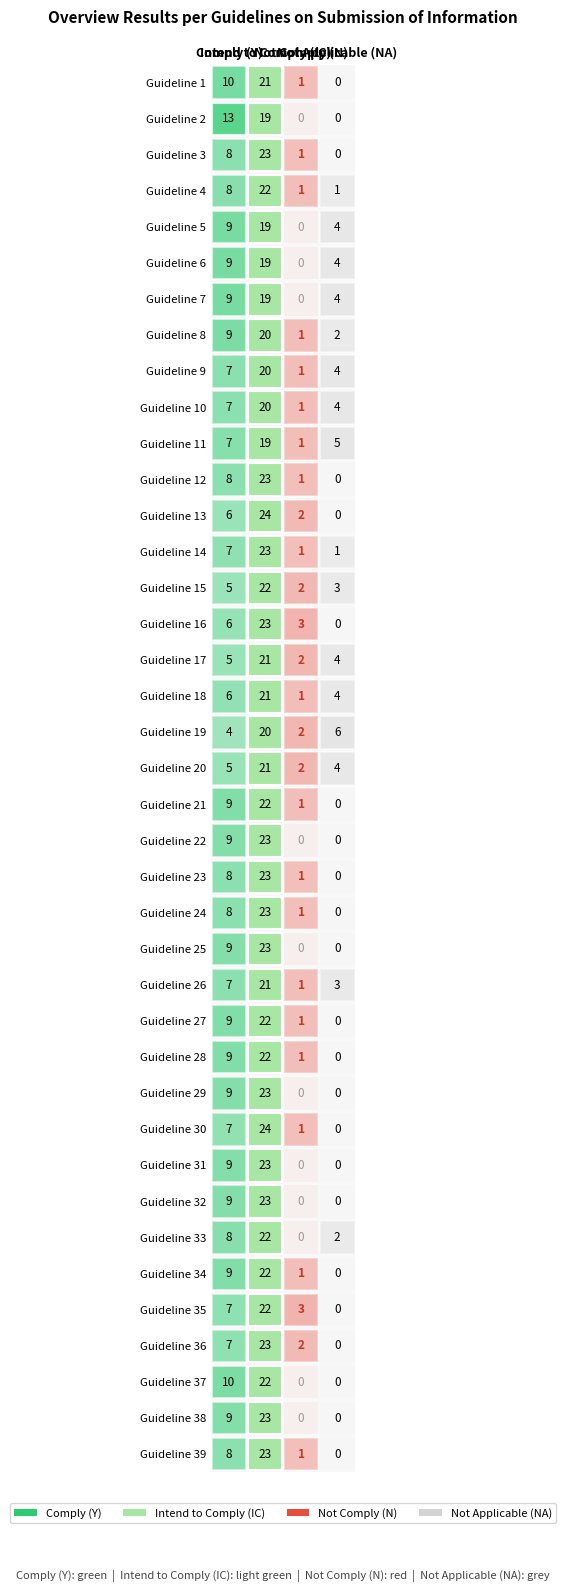

List the series in order of their peak value, lowest first.

Guideline 2, Guideline 5, Guideline 6, Guideline 7, Guideline 11, Guideline 8, Guideline 9, Guideline 10, Guideline 19, Guideline 1, Guideline 17, Guideline 18, Guideline 20, Guideline 26, Guideline 4, Guideline 15, Guideline 21, Guideline 27, Guideline 28, Guideline 33, Guideline 34, Guideline 35, Guideline 37, Guideline 3, Guideline 12, Guideline 14, Guideline 16, Guideline 22, Guideline 23, Guideline 24, Guideline 25, Guideline 29, Guideline 31, Guideline 32, Guideline 36, Guideline 38, Guideline 39, Guideline 13, Guideline 30